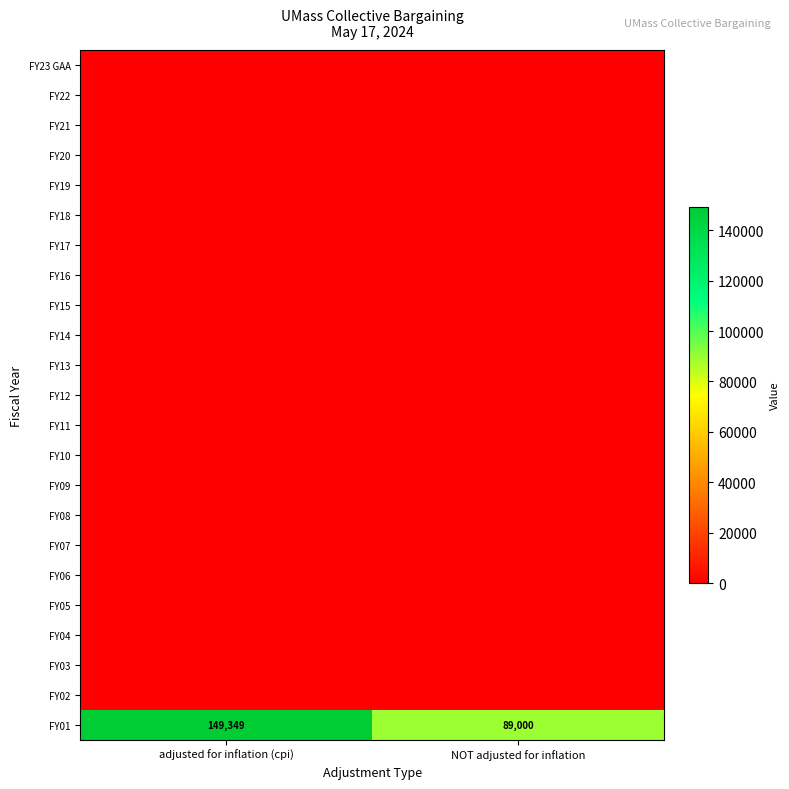

What is the approximate value of FY01 at adjusted for inflation (cpi)?

149349